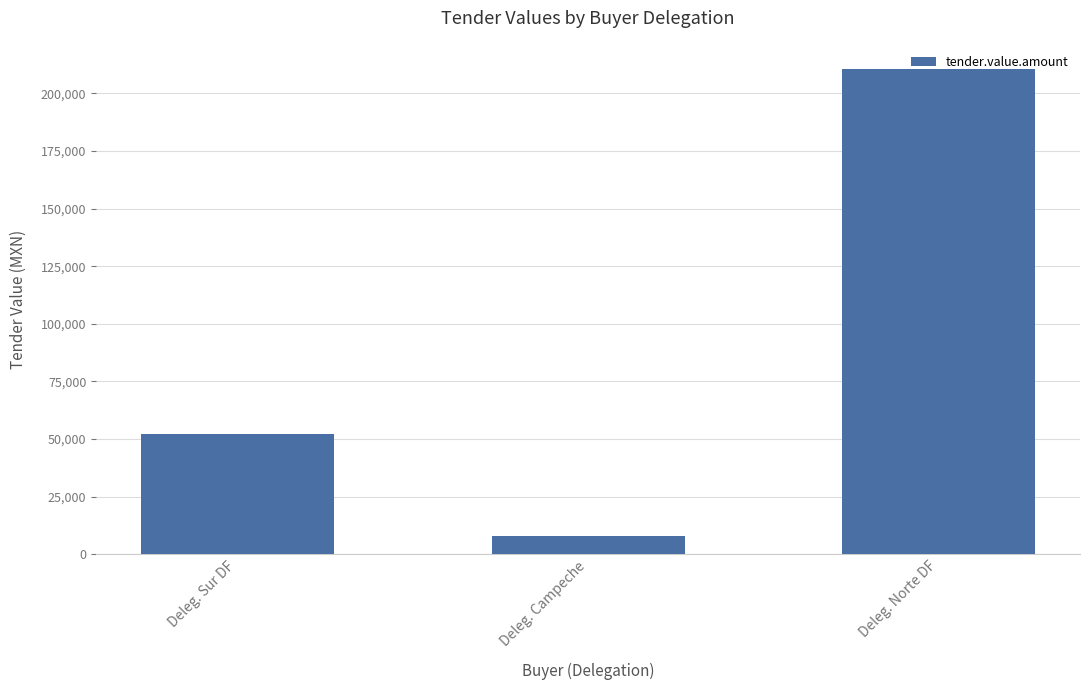

List the labels in order of value, largest first.

Deleg. Norte DF, Deleg. Sur DF, Deleg. Campeche